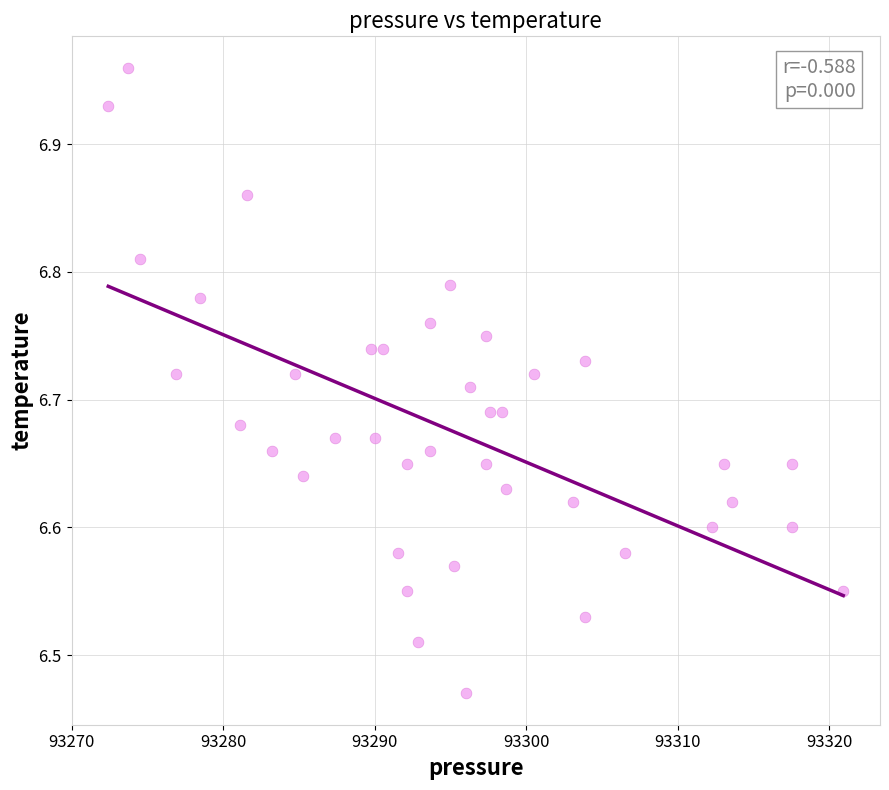

What is the range of Y values (max minus min)?

0.5